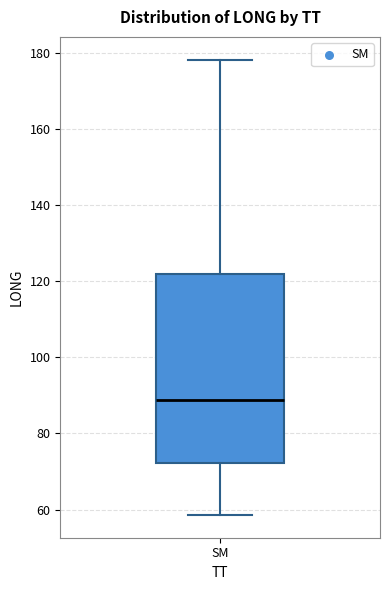

Transcribe this box plot: give where the median line is, the range the box spans, and where the two whiskers end, as read against the y-axis. The values are not printed on the chart, so give them approximately, as read against the axis.

median 88, box 72 to 122, whiskers 58 to 178